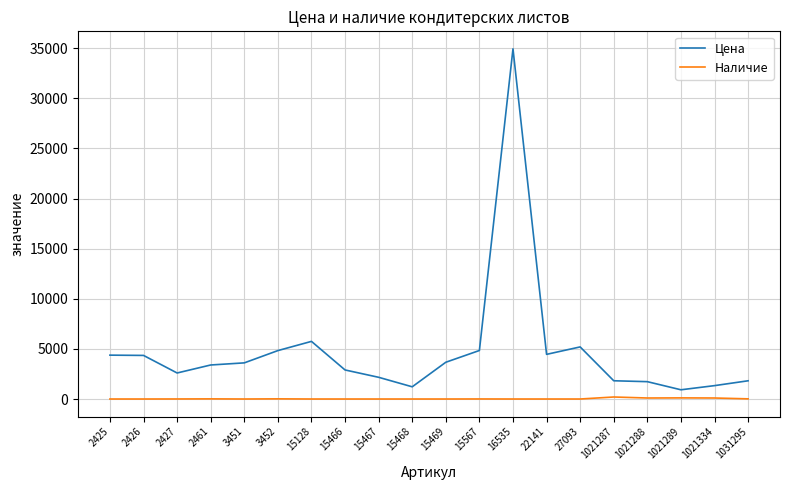

The value of Цена at 1031295 is 3085. True or false?

False